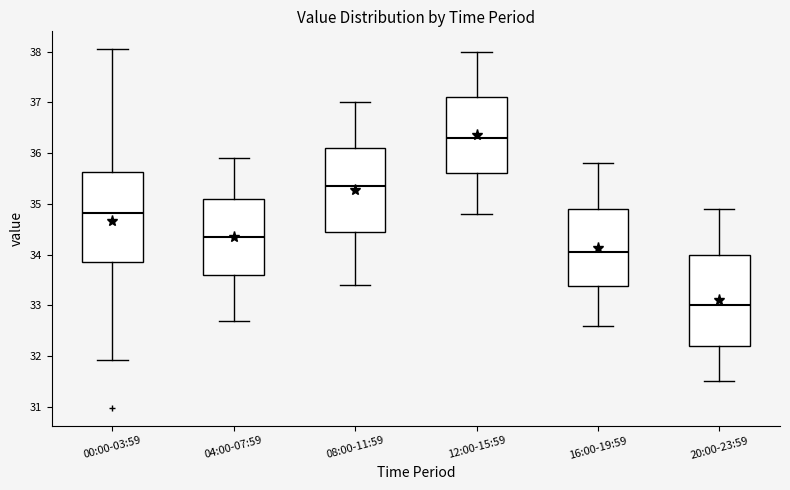

Reading left to right, read every box against the y-axis: the position of its median line, the range the box covers, and the ends of its whiskers. The values are not printed on the chart, so give them approximately, as read against the axis.

00:00-03:59: median 34.8, box 33.8 to 35.6, whiskers 31.9 to 38.1
04:00-07:59: median 34.4, box 33.6 to 35.1, whiskers 32.7 to 35.9
08:00-11:59: median 35.4, box 34.5 to 36.1, whiskers 33.4 to 37.0
12:00-15:59: median 36.3, box 35.6 to 37.1, whiskers 34.8 to 38.0
16:00-19:59: median 34.1, box 33.4 to 34.9, whiskers 32.6 to 35.8
20:00-23:59: median 33.0, box 32.2 to 34.0, whiskers 31.5 to 34.9